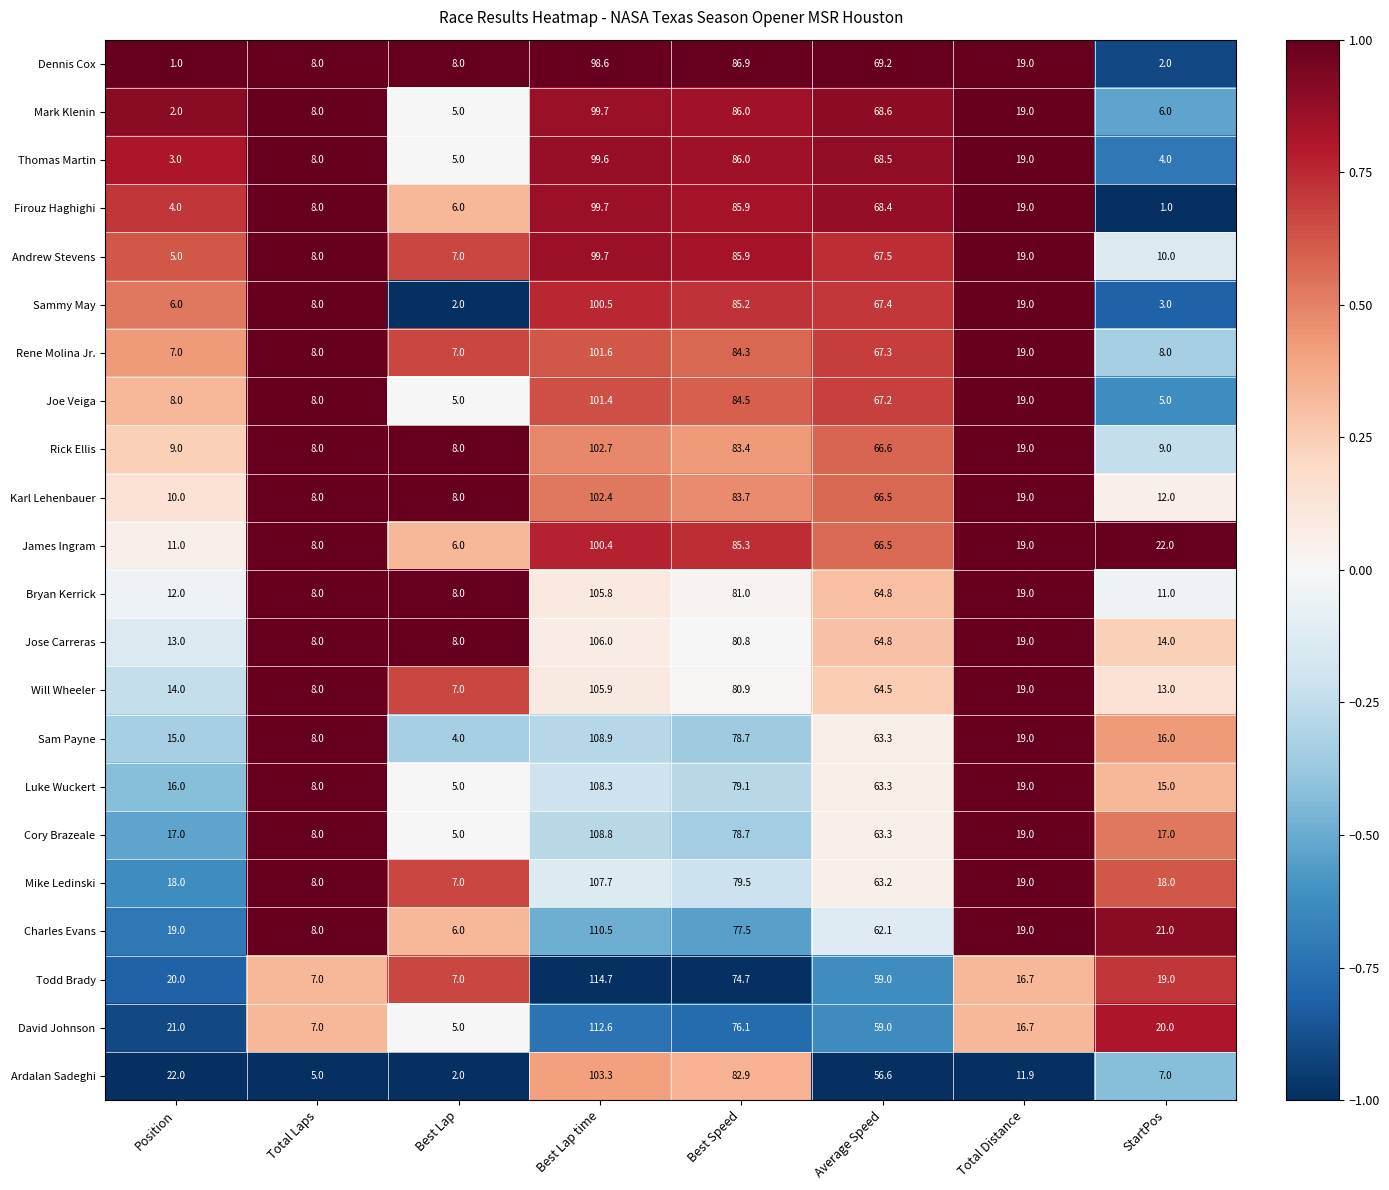

How many data points does each series have?

8